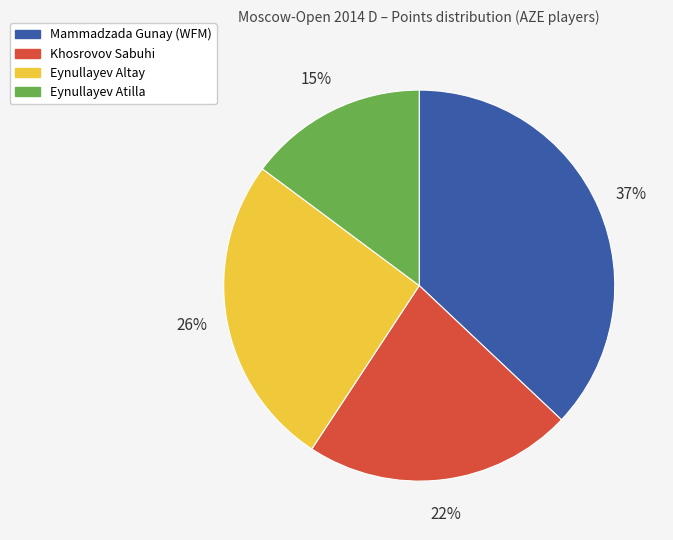

To the nearest percent, what portion does Khosrovov Sabuhi represent?

22%